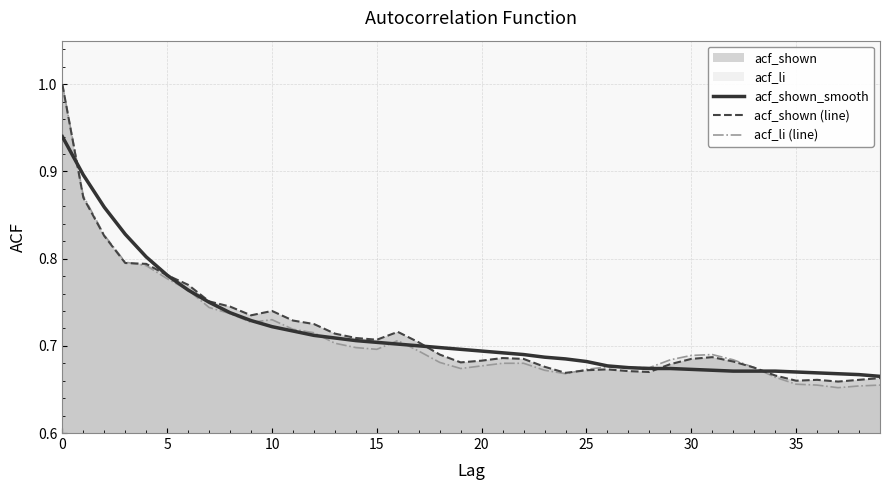

Reading right to left, extract all data points from this chart.

acf_shown_smooth: 0.7	0.7	0.7	0.7	0.7	0.7	0.7	0.7	0.7	0.7	0.7	0.7	0.7	0.7	0.7	0.7	0.7	0.7	0.7	0.7	0.7	0.7	0.7	0.7	0.7	0.7	0.7	0.7	0.7	0.7	0.7	0.7	0.8	0.8	0.8	0.8	0.8	0.9	0.9	0.9
acf_shown (line): 0.7	0.7	0.7	0.7	0.7	0.7	0.7	0.7	0.7	0.7	0.7	0.7	0.7	0.7	0.7	0.7	0.7	0.7	0.7	0.7	0.7	0.7	0.7	0.7	0.7	0.7	0.7	0.7	0.7	0.7	0.7	0.7	0.8	0.8	0.8	0.8	0.8	0.8	0.9	1.0
acf_li (line): 0.7	0.7	0.7	0.7	0.7	0.7	0.7	0.7	0.7	0.7	0.7	0.7	0.7	0.7	0.7	0.7	0.7	0.7	0.7	0.7	0.7	0.7	0.7	0.7	0.7	0.7	0.7	0.7	0.7	0.7	0.7	0.7	0.7	0.8	0.8	0.8	0.8	0.8	0.9	1.0